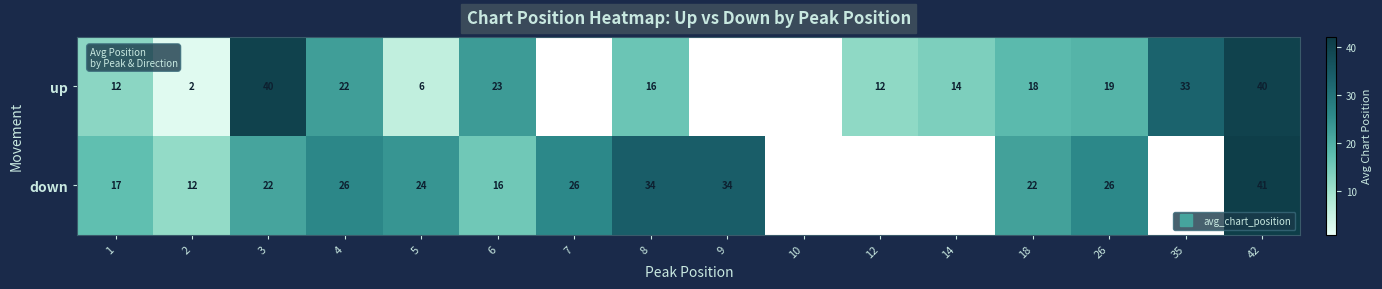

The down series shows 24.0 at 5. True or false?

True